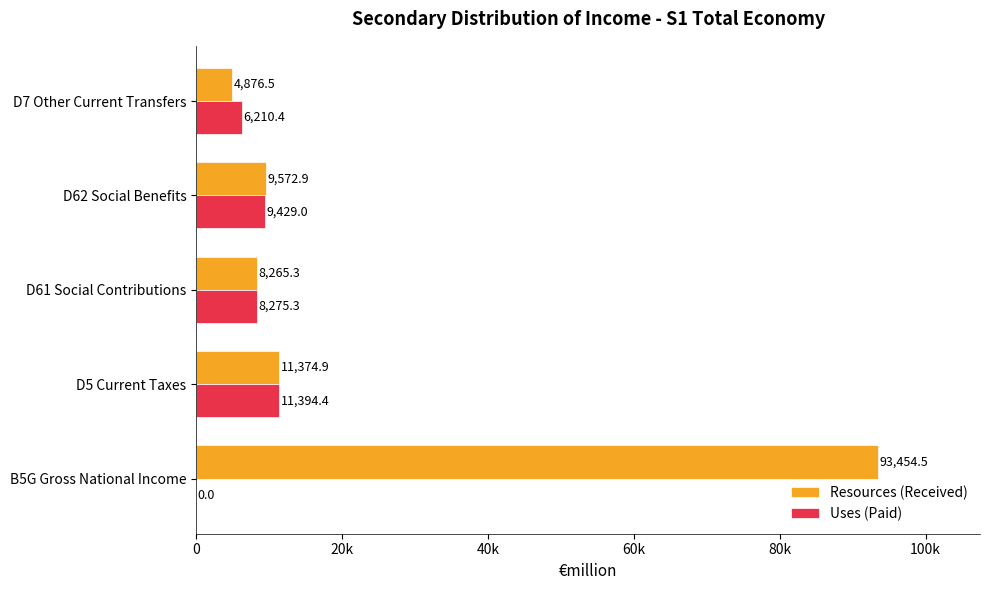

Reading right to left, list all the values displayed in this chart.

Resources (Received): 4876.5	9572.9	8265.3	11374.9	93454.5
Uses (Paid): 6210.4	9429.0	8275.3	11394.4	0.0